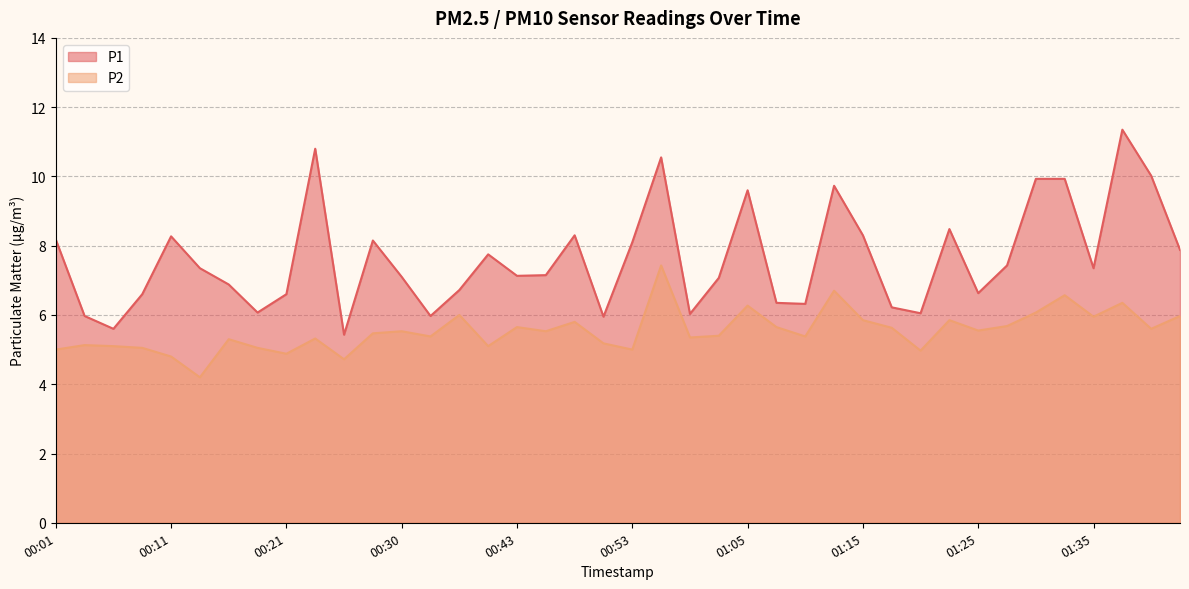

Which category has the highest value in the P1 series?

01:37